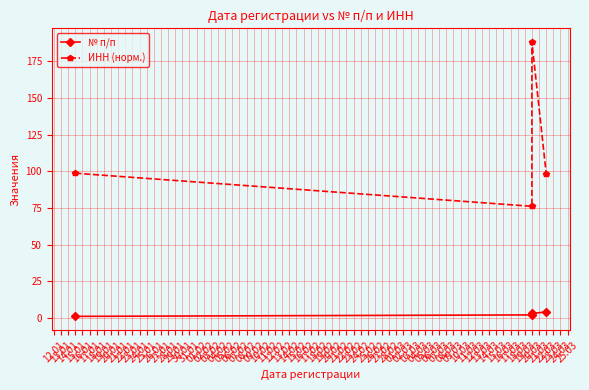

Is this an area chart (filled region under the line)?

No